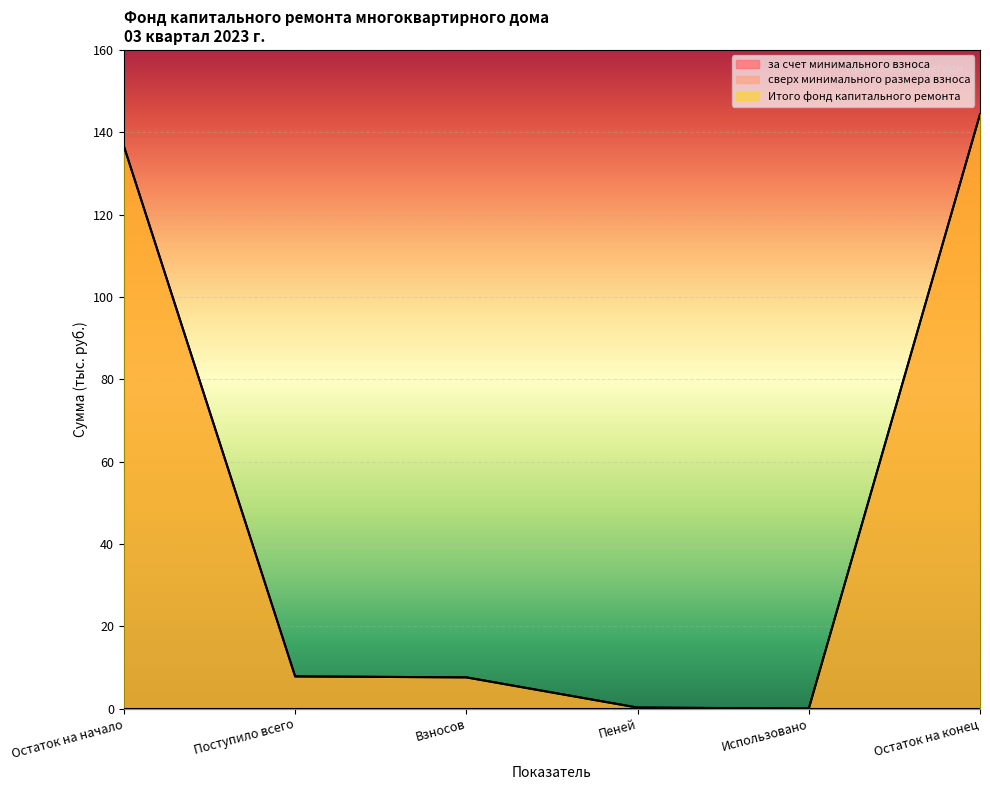

In Итого фонд капитального ремонта, how many points are lower than both neighbors (excluding endpoints)?

1